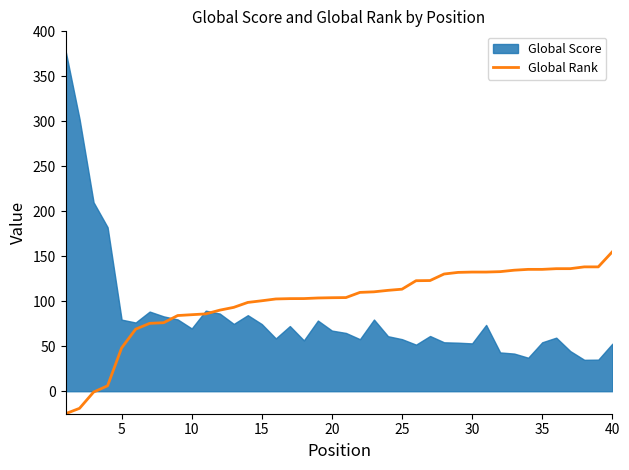

What is the minimum value shown in the chart?

-25.0